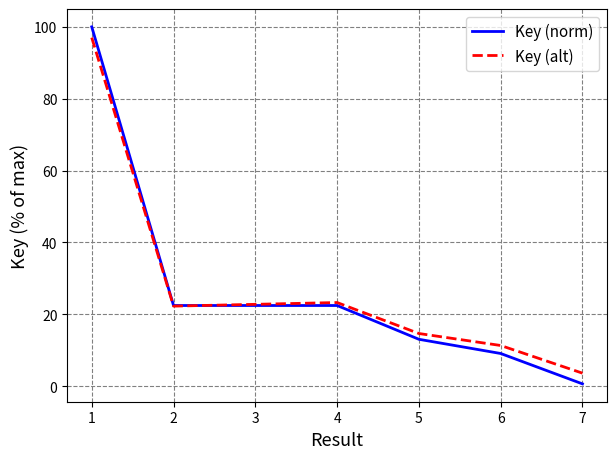

What is the lowest value of the Key (alt) series?

3.6